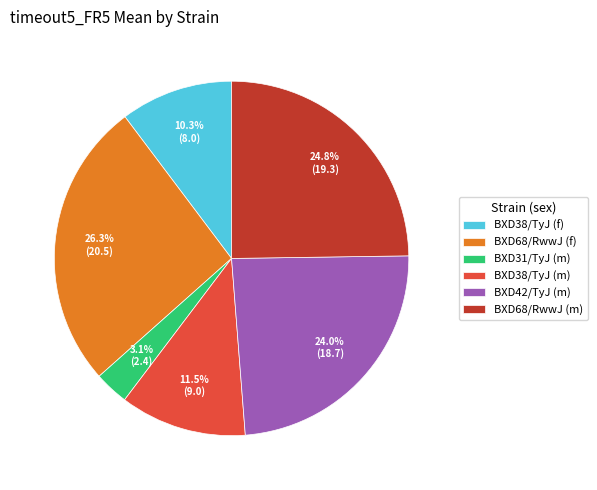

Is there a majority slice in this chart?

No